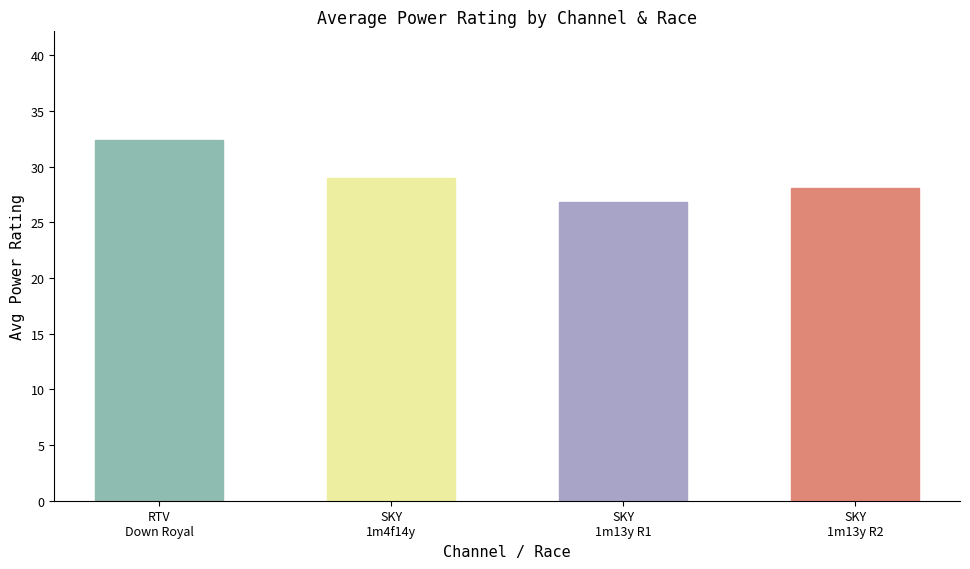

How many series are shown in this chart?

1